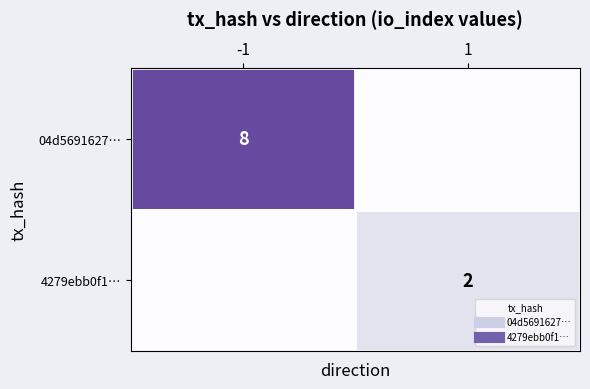

Is the value of 04d5691627… at -1 greater than the value of 4279ebb0f1… at -1?

Yes